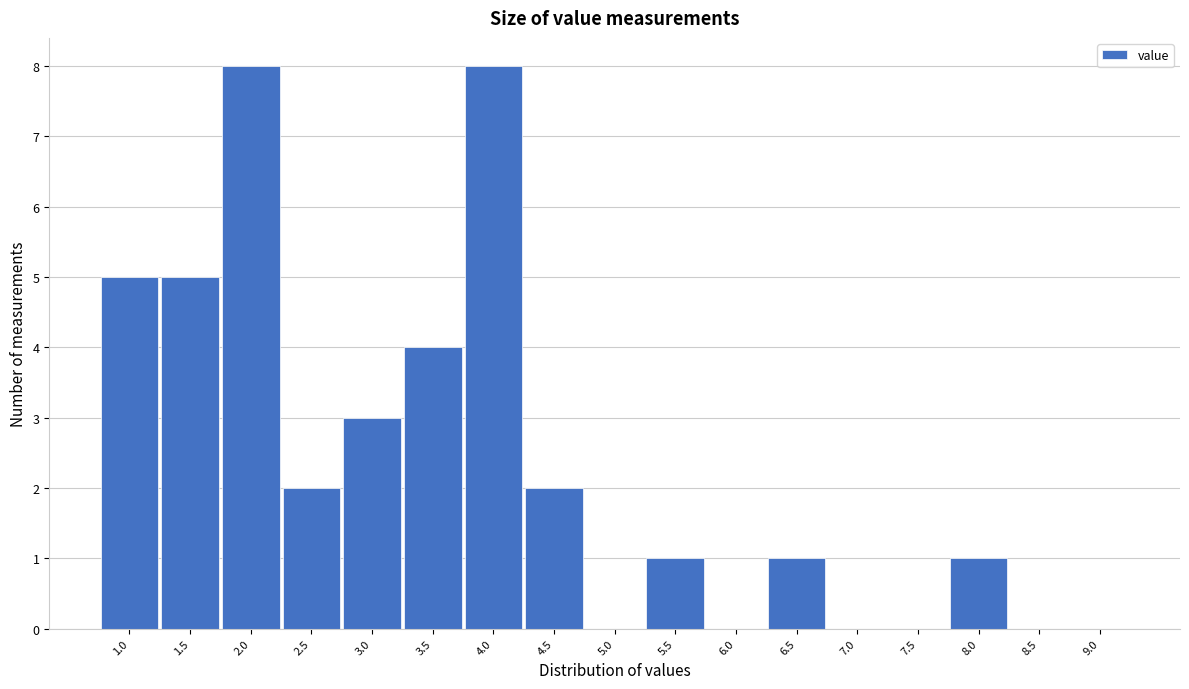

Reading left to right, transcribe all the data shown in this chart.

1.0=5	1.5=5	2.0=8	2.5=2	3.0=3	3.5=4	4.0=8	4.5=2	5.0=0	5.5=1	6.0=0	6.5=1	7.0=0	7.5=0	8.0=1	8.5=0	9.0=0